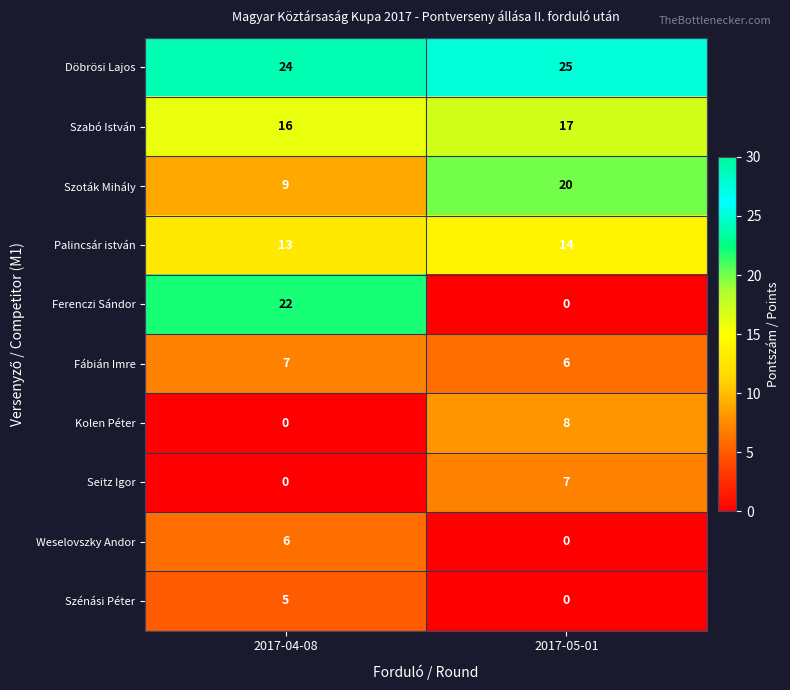

Which series changed the most between 2017-04-08 and 2017-05-01?

Ferenczi Sándor